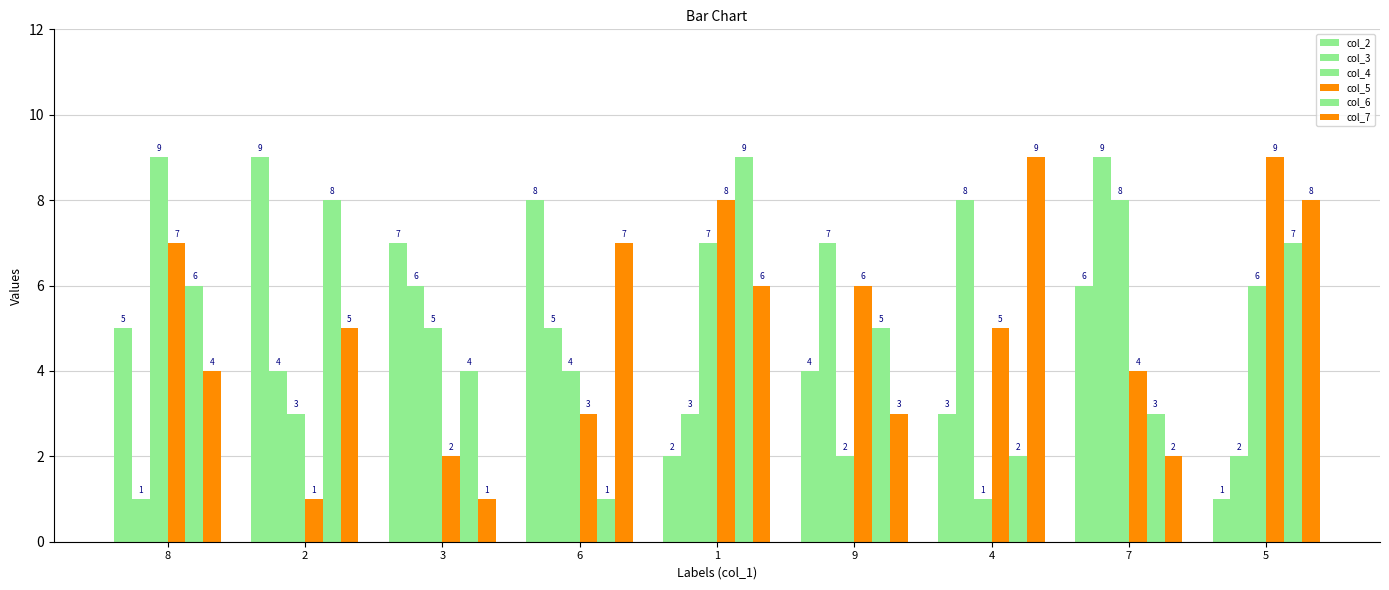

How many bars are there in total?

54